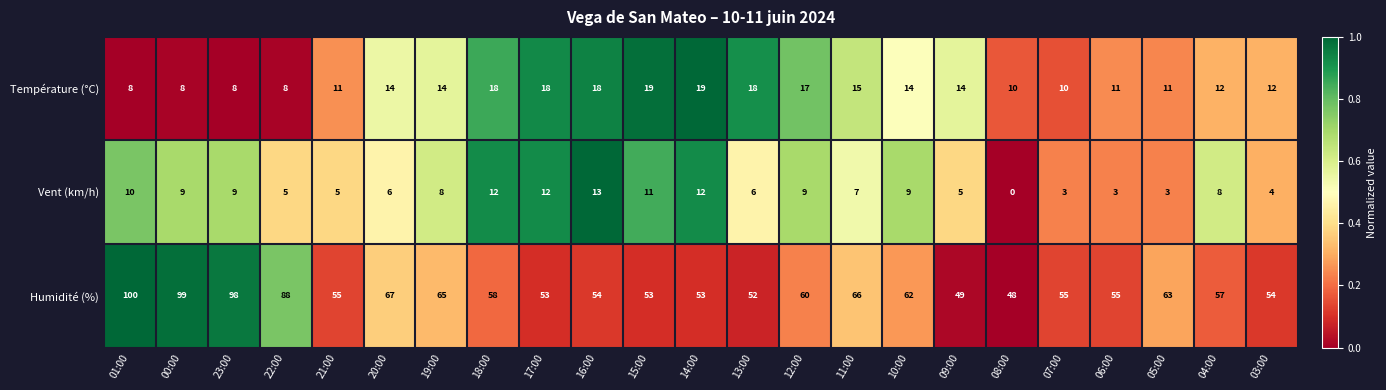

At which category is the sum across all series the highest?

01:00